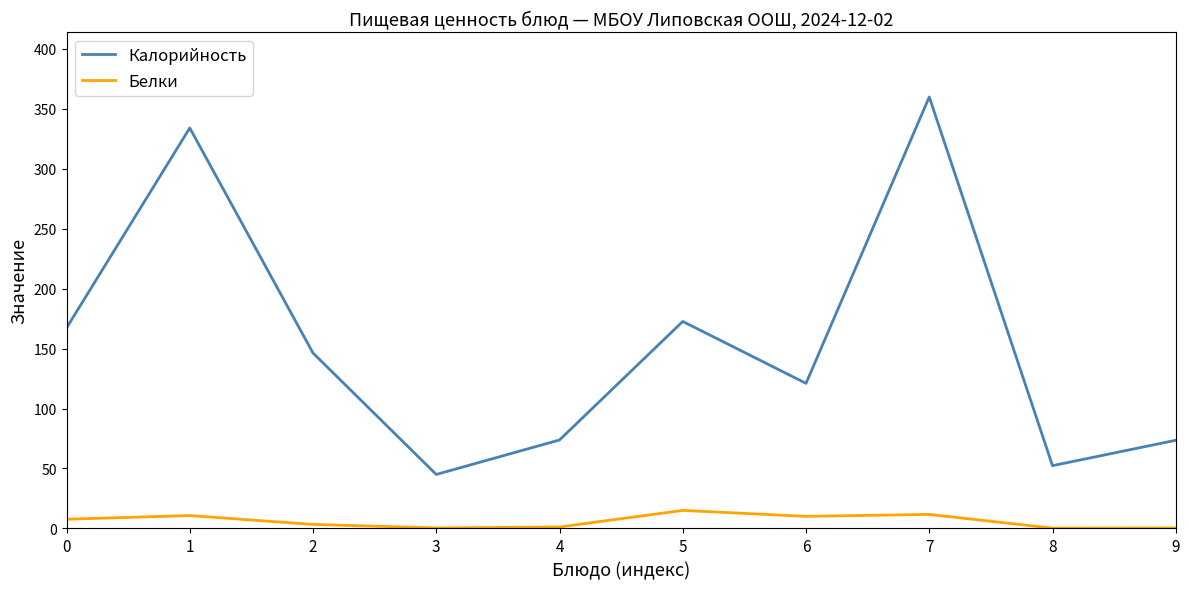

Is the value of Калорийность at 1 greater than the value of Белки at 3?

Yes